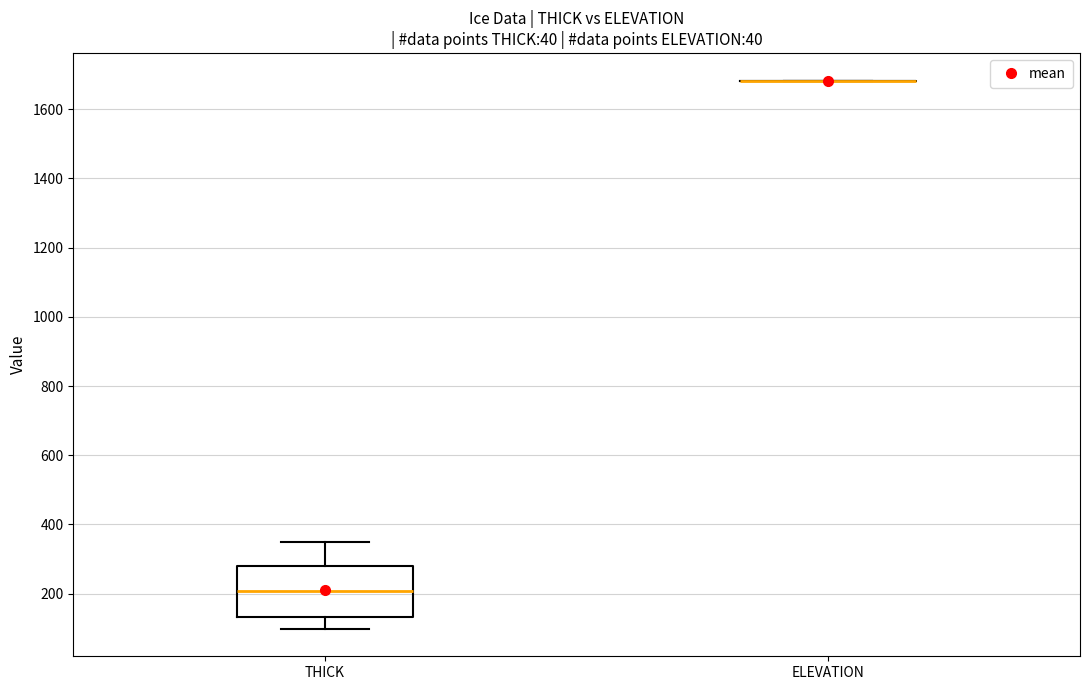

Reading left to right, read every box against the y-axis: the position of its median line, the range the box covers, and the ends of its whiskers. The values are not printed on the chart, so give them approximately, as read against the axis.

THICK: median 200, box 140 to 280, whiskers 100 to 340
ELEVATION: box collapsed to a line at 1680, whiskers 1680 to 1680